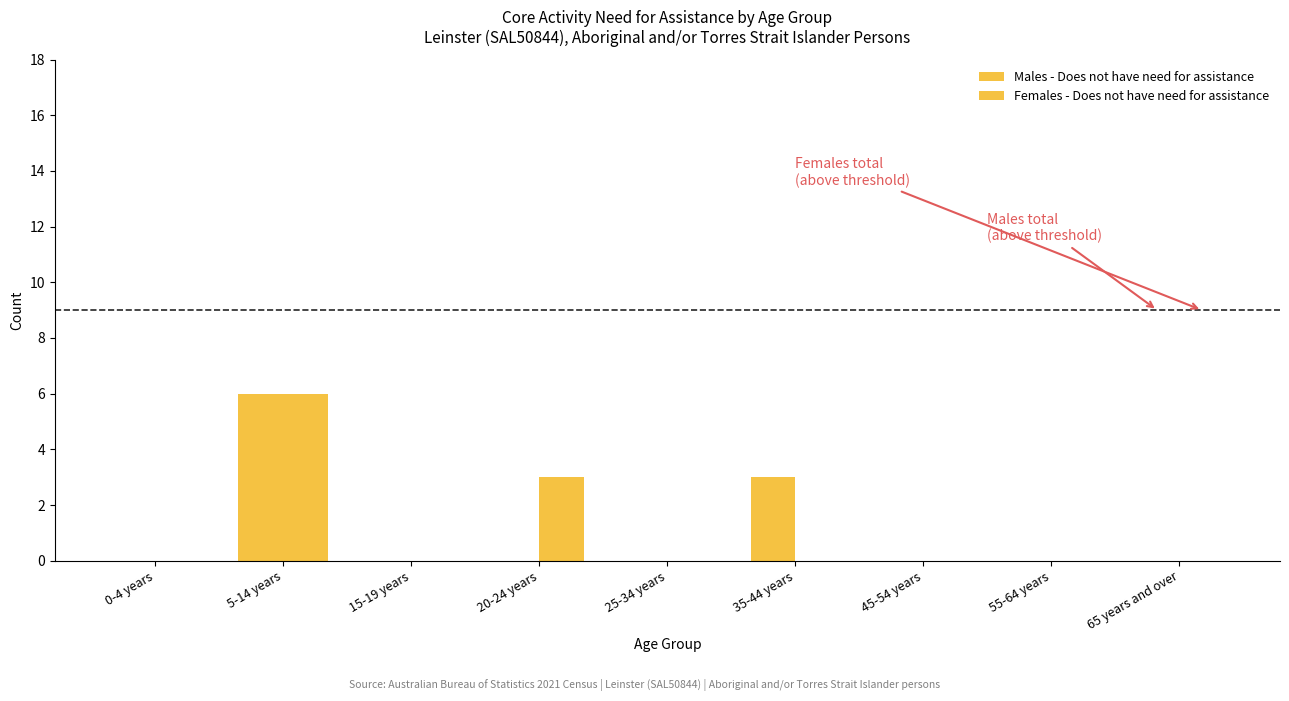

What is the label of the 8th bar from the right?

5-14 years